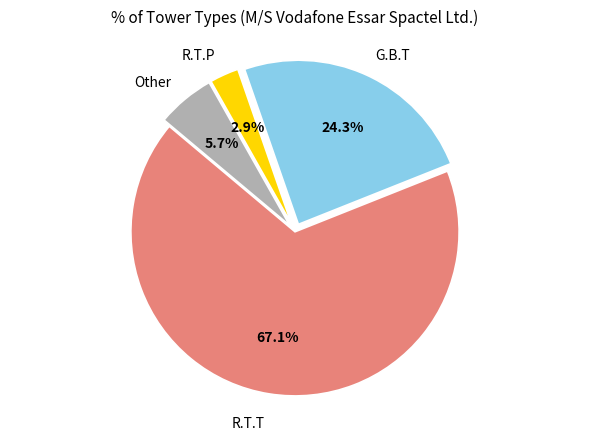

To the nearest percent, what portion does Other represent?

6%